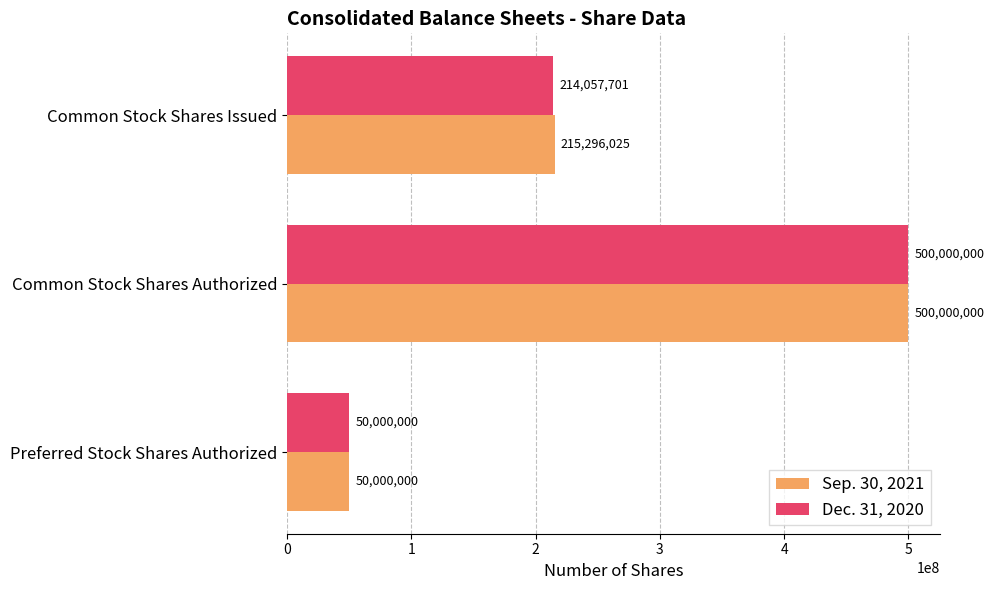

List the labels in order of Dec. 31, 2020 value, largest first.

Common Stock Shares Authorized, Common Stock Shares Issued, Preferred Stock Shares Authorized